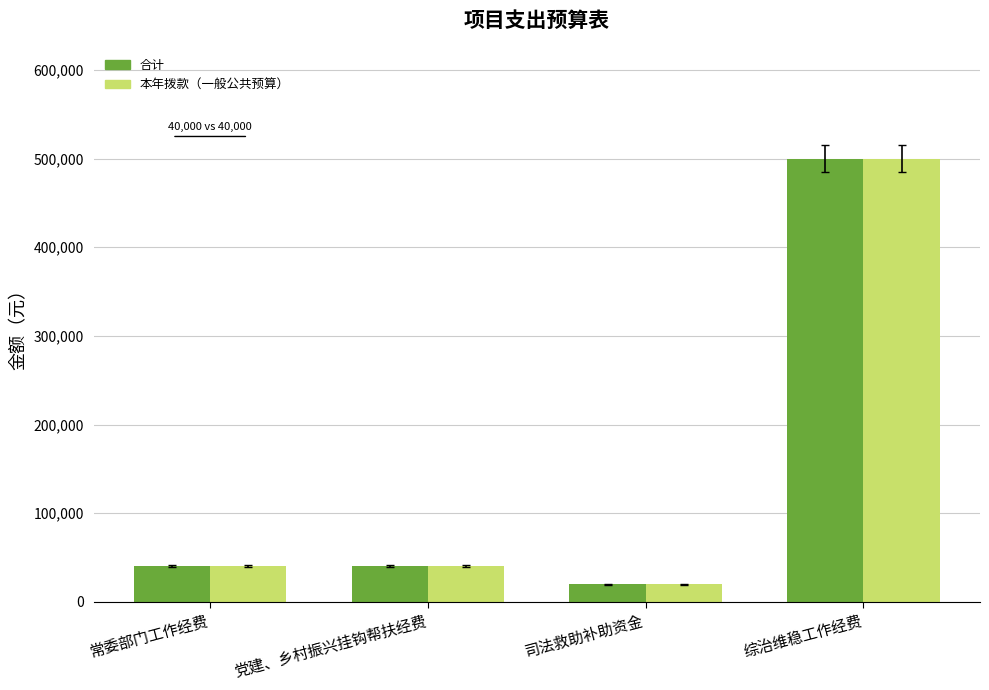

Which category has the lowest value in the 本年拨款（一般公共预算） series?

司法救助补助资金